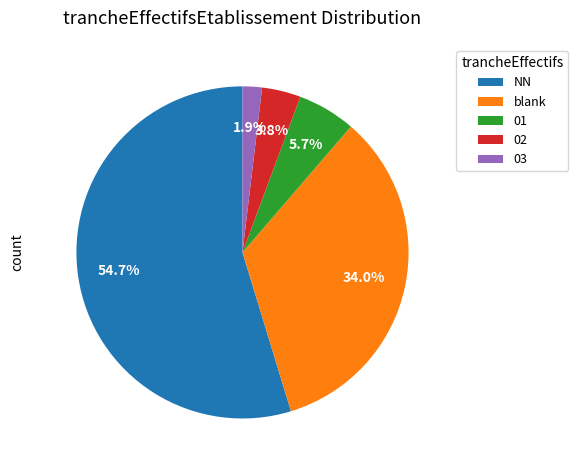

What is the majority slice?

NN